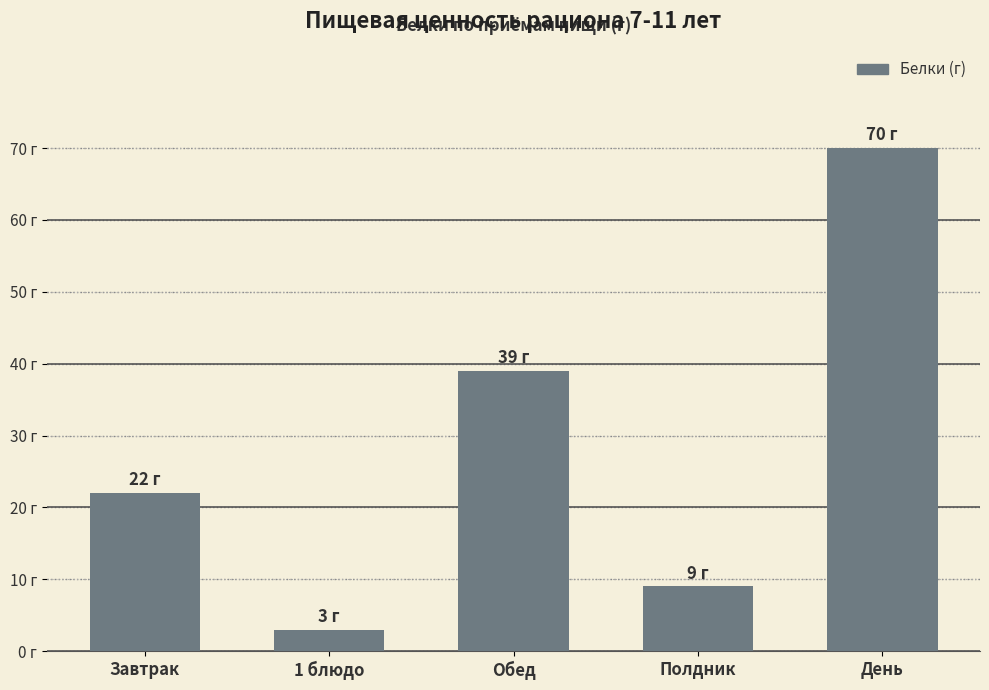

The value at Обед is 68. True or false?

False